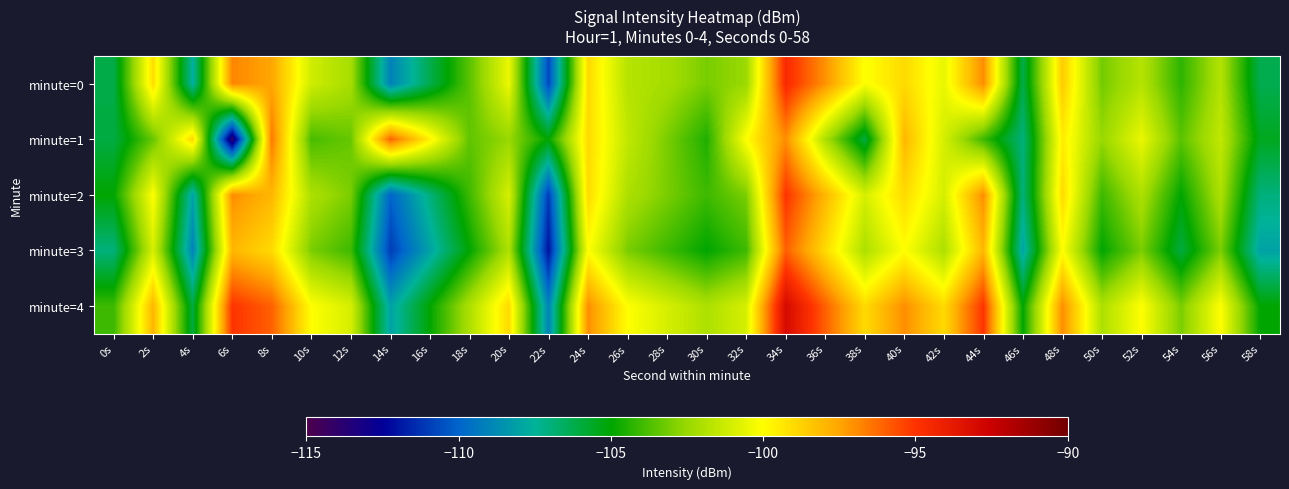

At which category is the sum across all series the highest?

34s